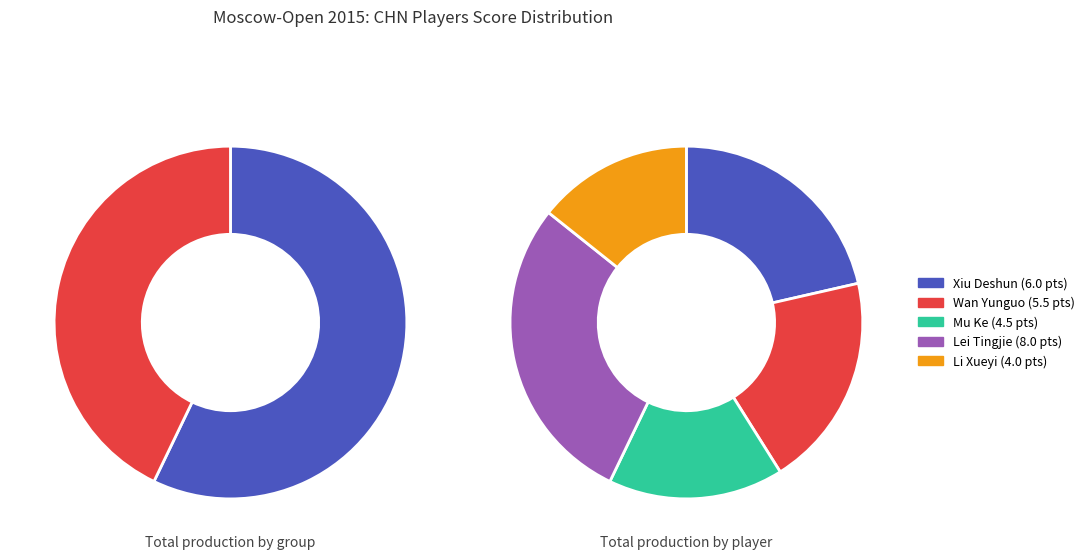

Does Lei Tingjie account for over 50% of the chart?

No